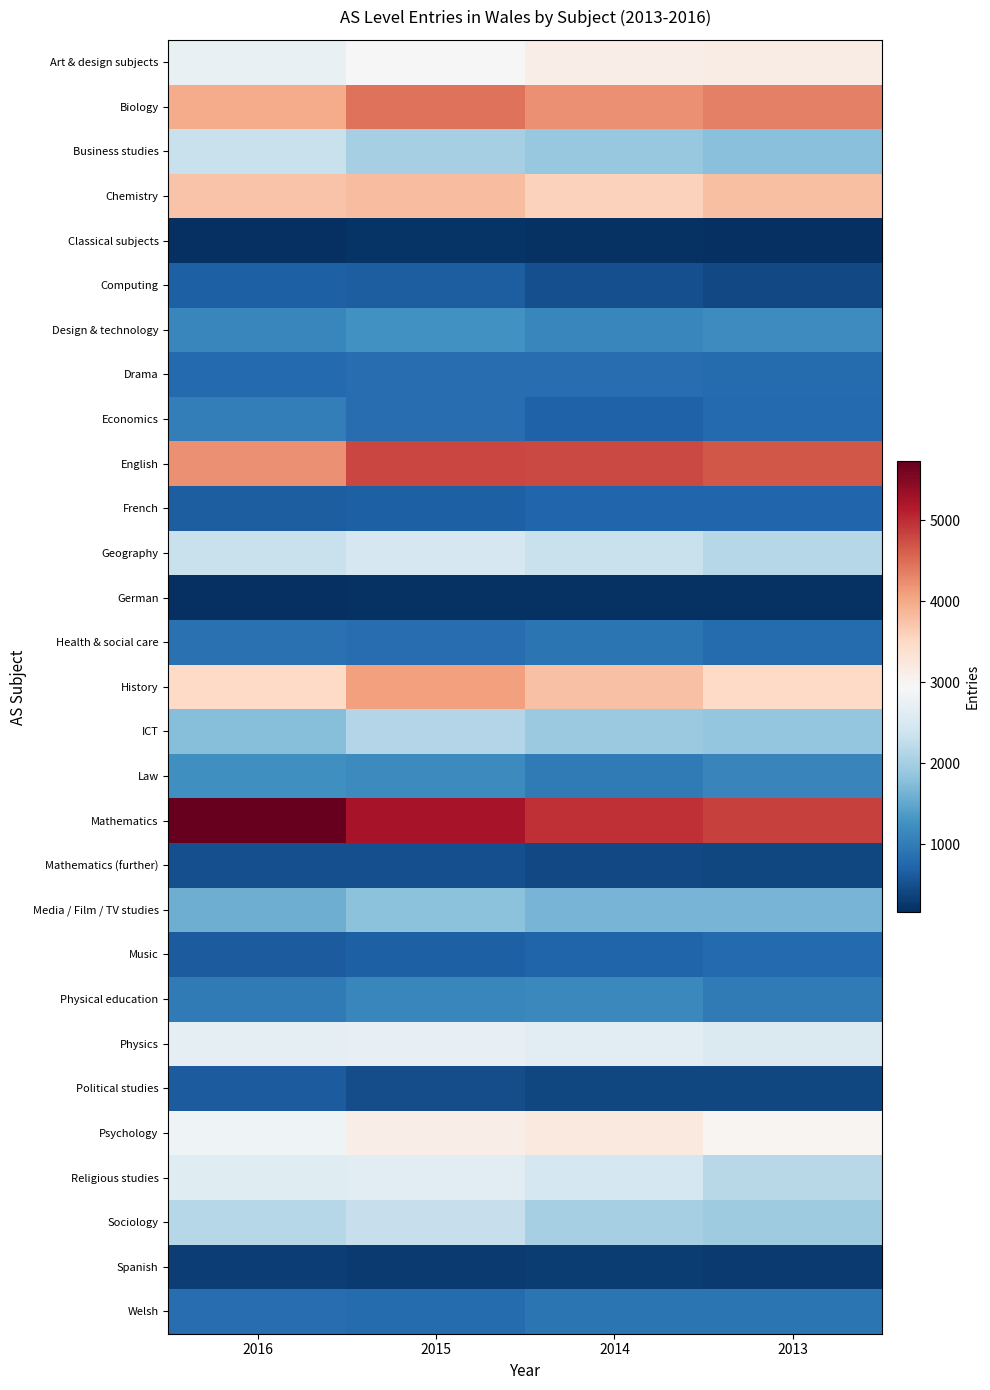

Count the number of categories in the chart.

4